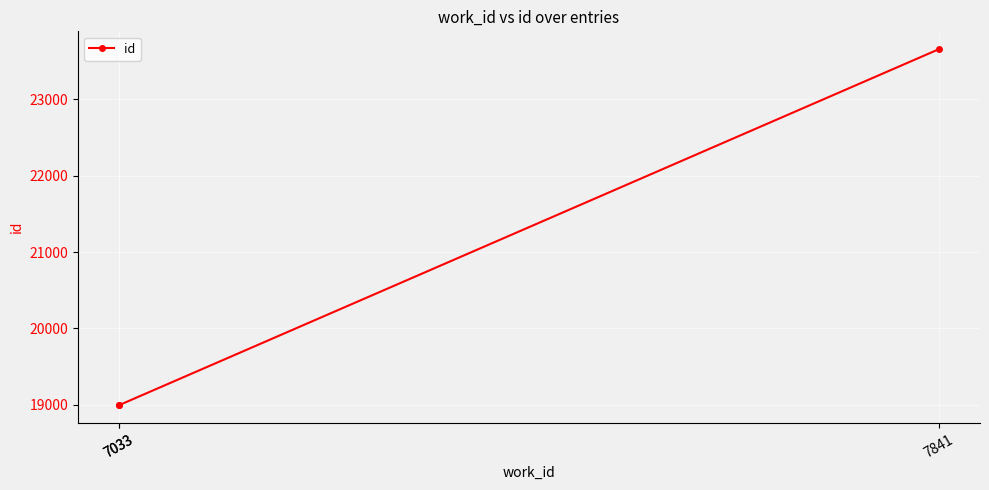

Approximately how many times larger is the value at 7033 compared to 7841?

0.8